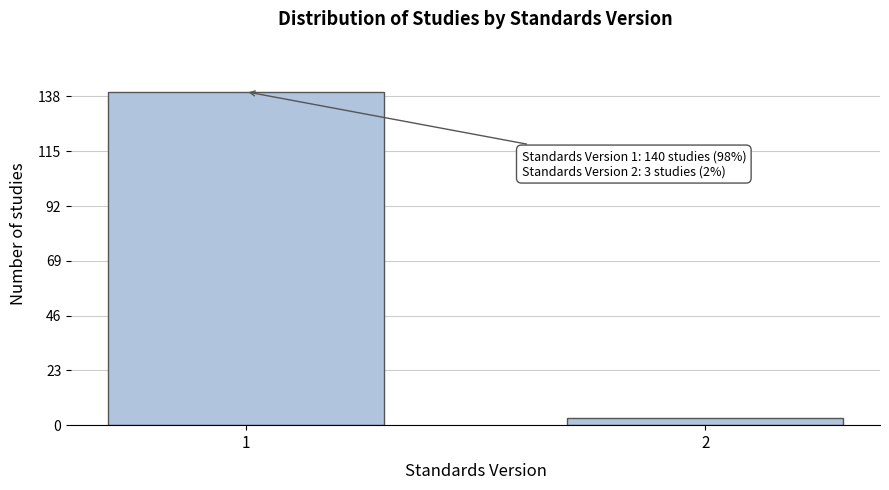

Reading left to right, list all the values displayed in this chart.

140	3